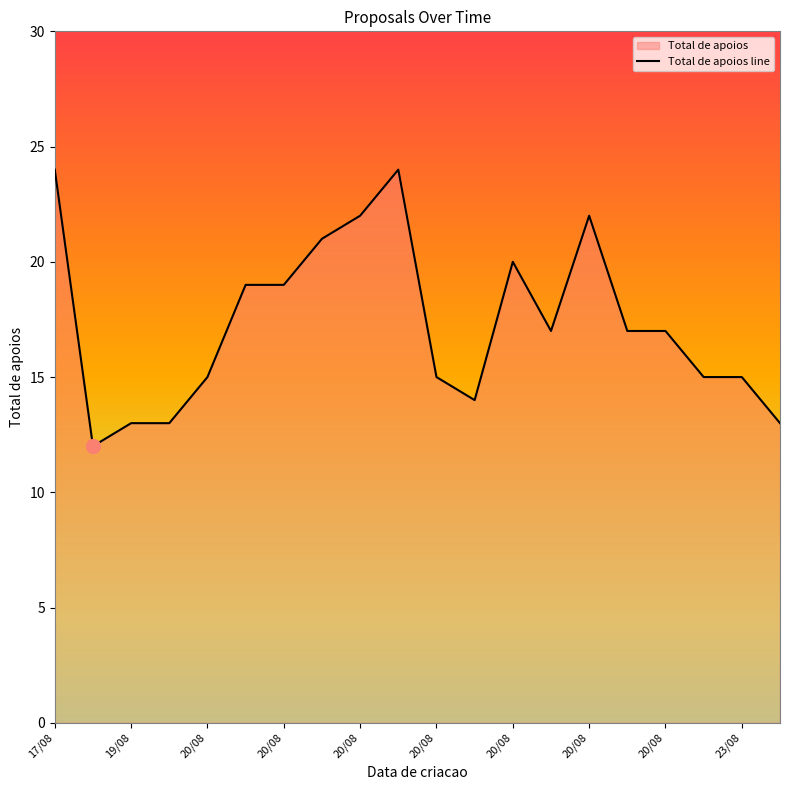

List the labels in order of value, largest first.

17/08, 20/08, 20/08, 20/08, 20/08, 20/08, 20/08, 20/08, 20/08, 20/08, 20/08, 20/08, 20/08, 23/08, 23/08, 20/08, 19/08, 20/08, 23/08, 19/08